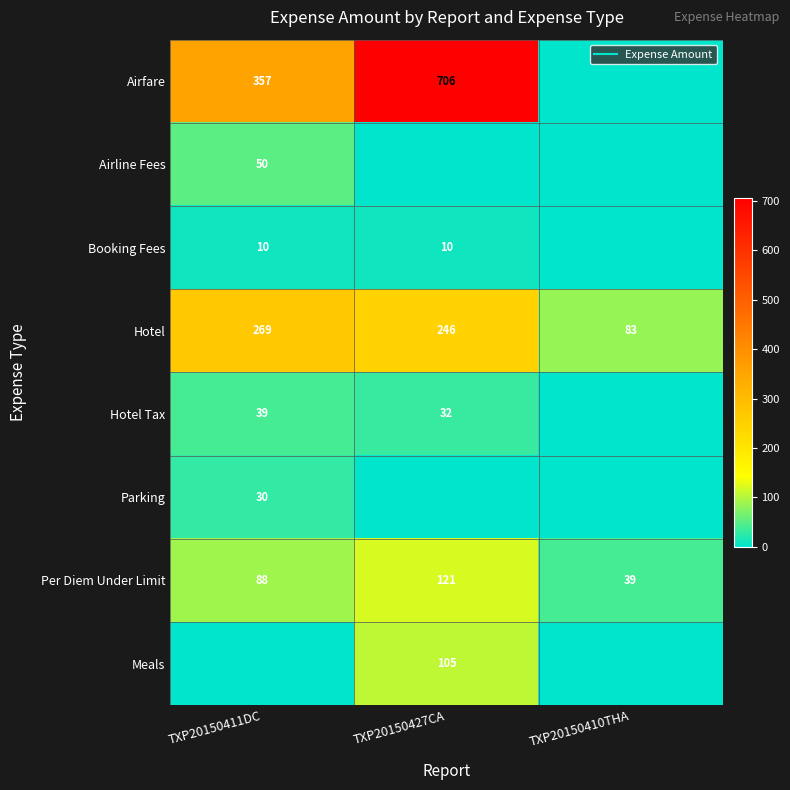

How many positive values does the Airfare series have?

2